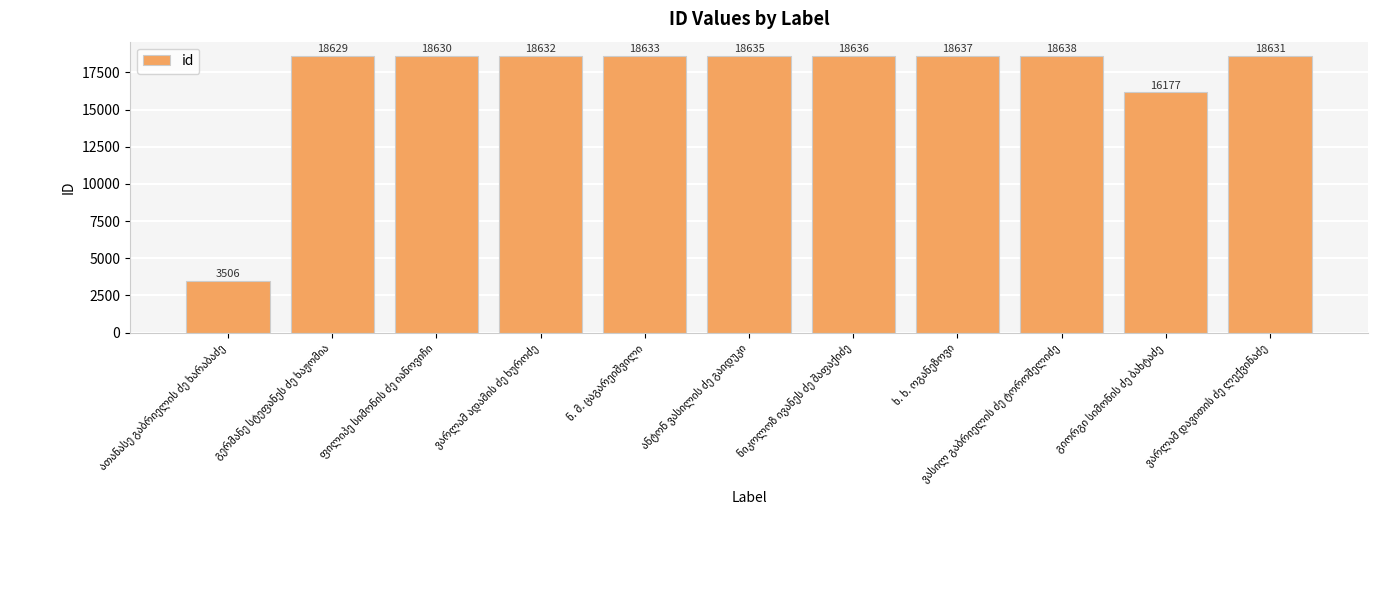

How many bars are there in total?

11